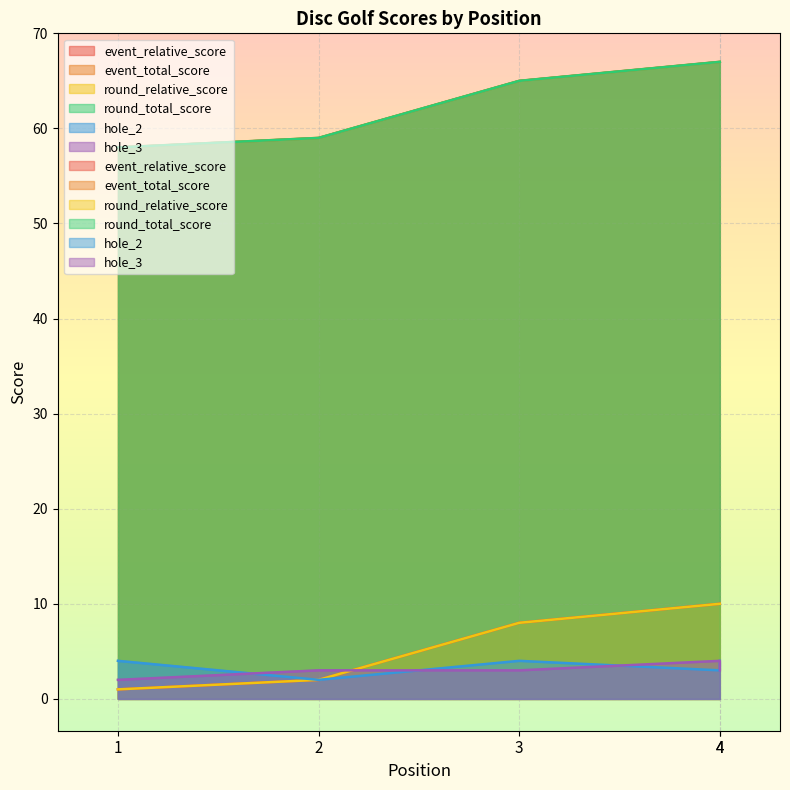

Which series has the largest range (max minus min)?

event_relative_score